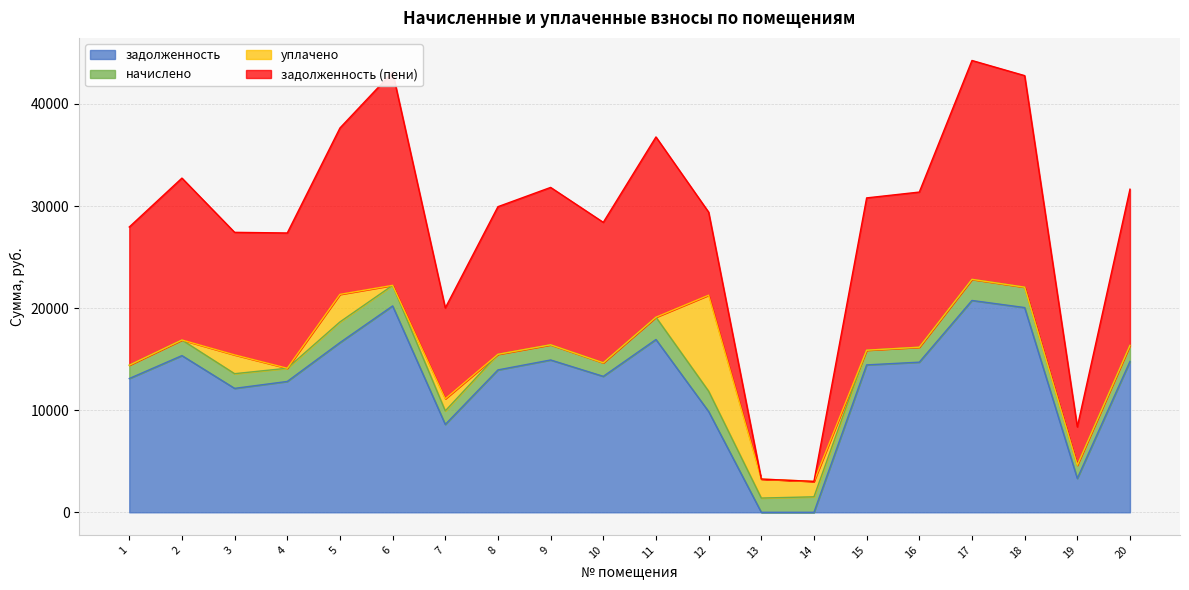

How many interior local valleys does the задолженность (пени) series have?

5